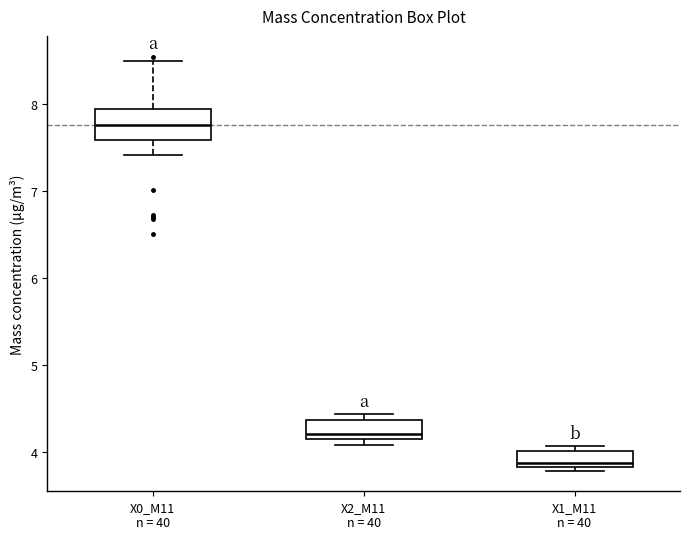

Where is the lower edge of the box for X0_M11 n = 40 on the y-axis? The values are not printed on the chart, so give them approximately, as read against the axis.

7.6